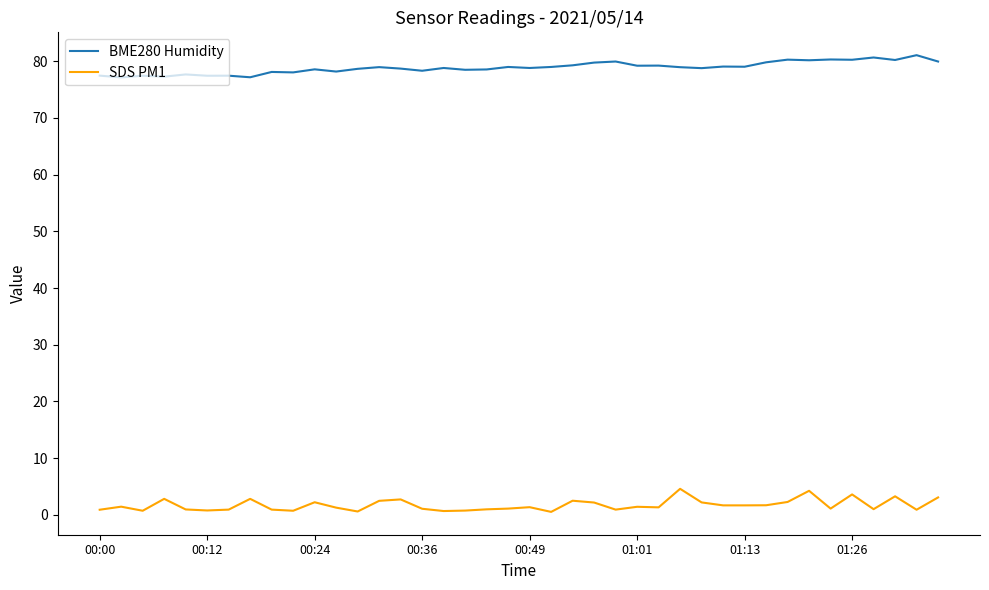

List the series in order of their peak value, highest first.

BME280 Humidity, SDS PM1